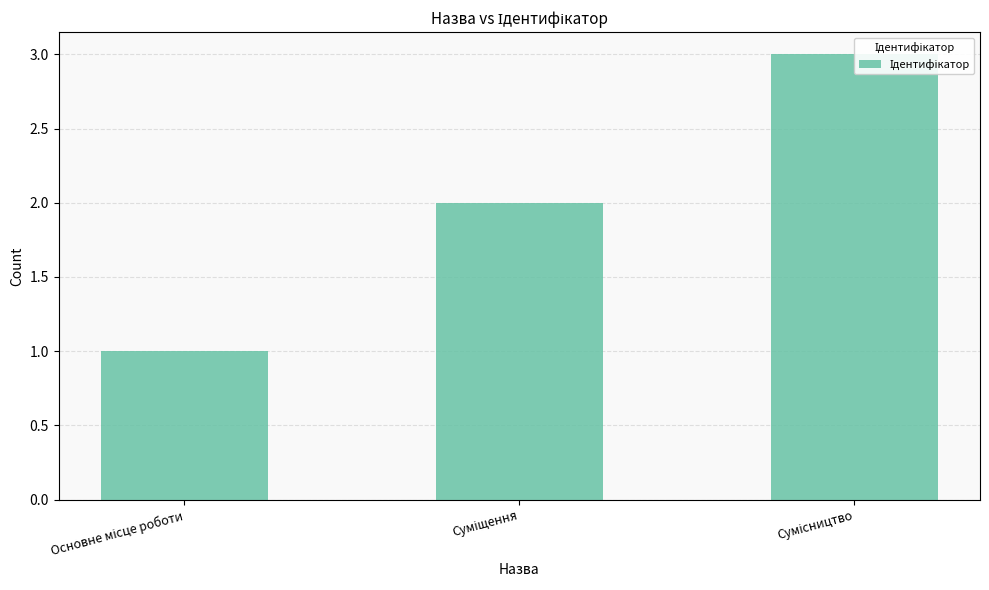

What position from the right is Суміщення?

2